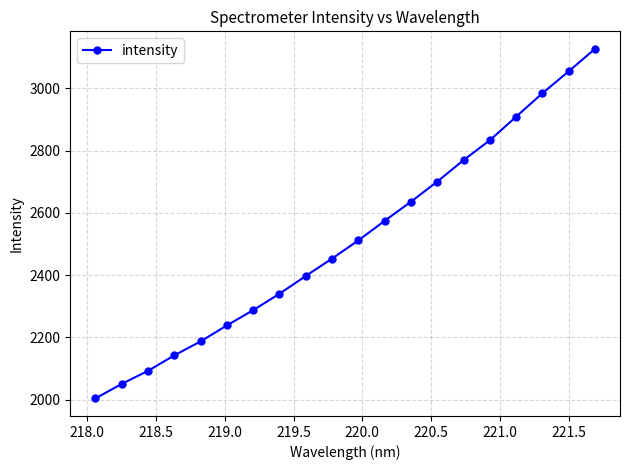

What is the minimum value shown in the chart?

2004.0